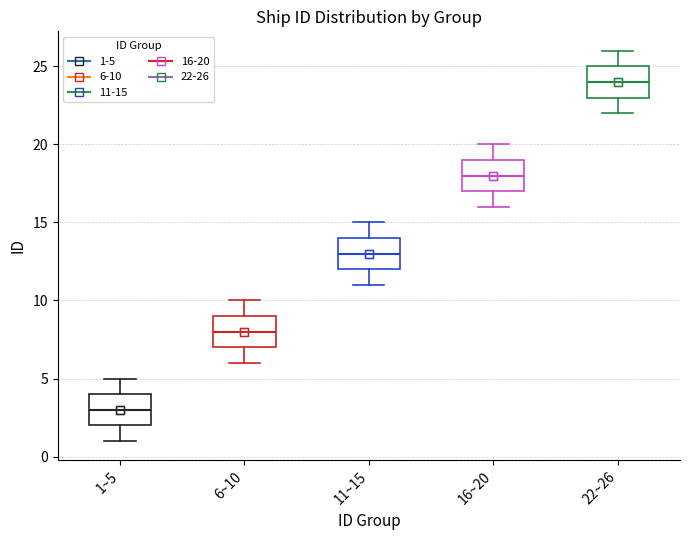

Where does the upper whisker of the box for 11~15 end on the y-axis? The values are not printed on the chart, so give them approximately, as read against the axis.

15